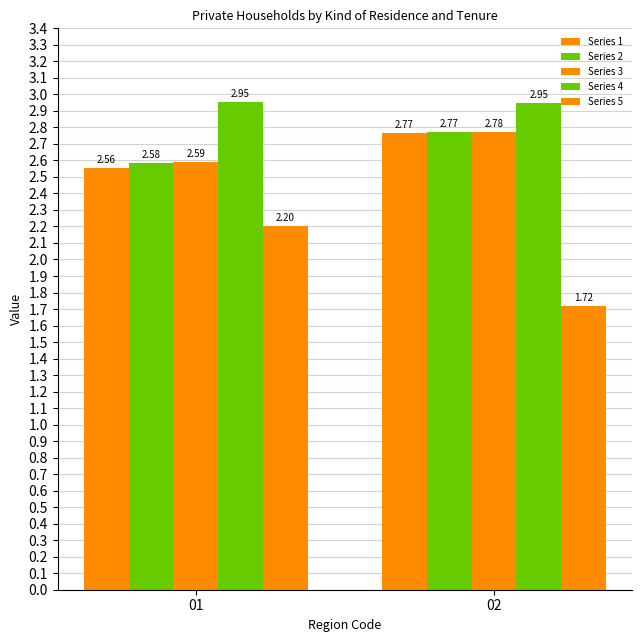

How many data points in Series 5 are less than 2?

1